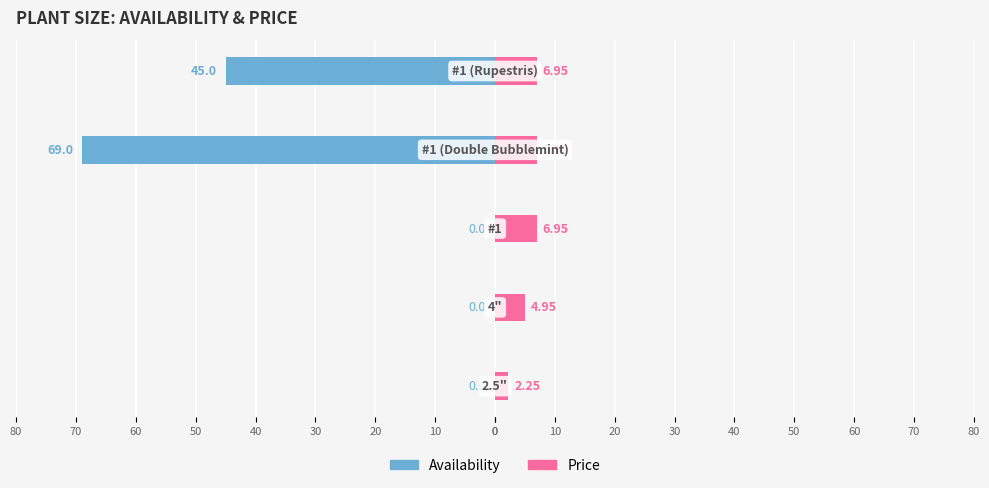

Count the Price values in the range 4 to 6.

1